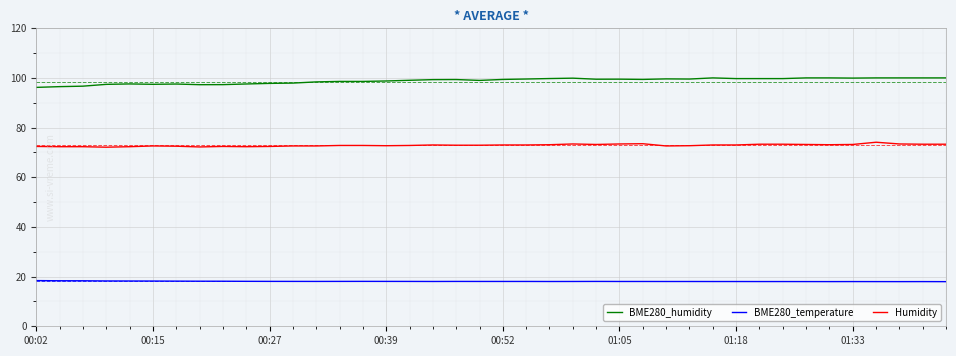

What is the difference between the maximum and minimum values in the BME280_humidity series?

3.8